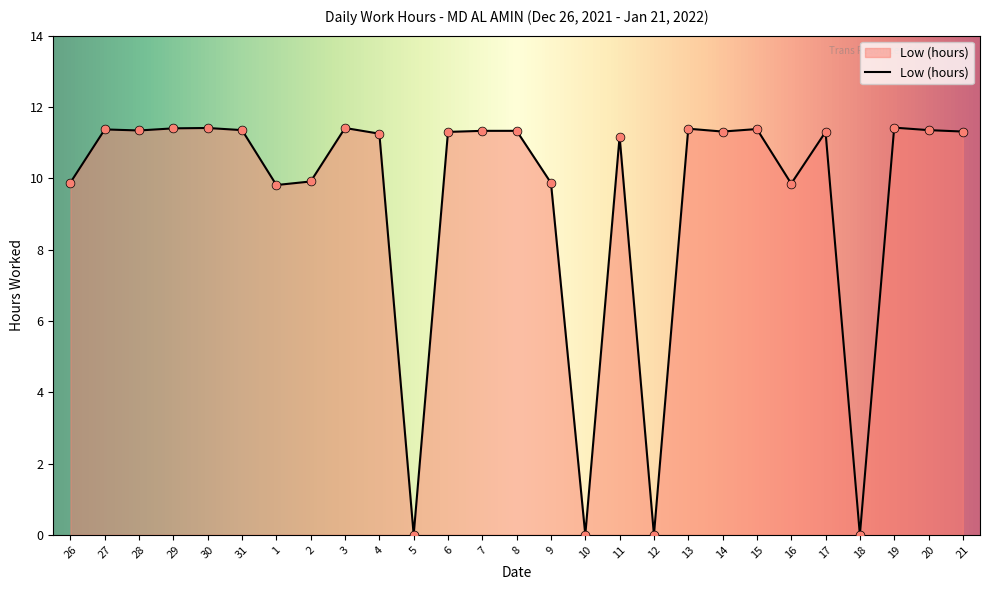

What is the ratio of the value at 15 to the value at 16?

1.2